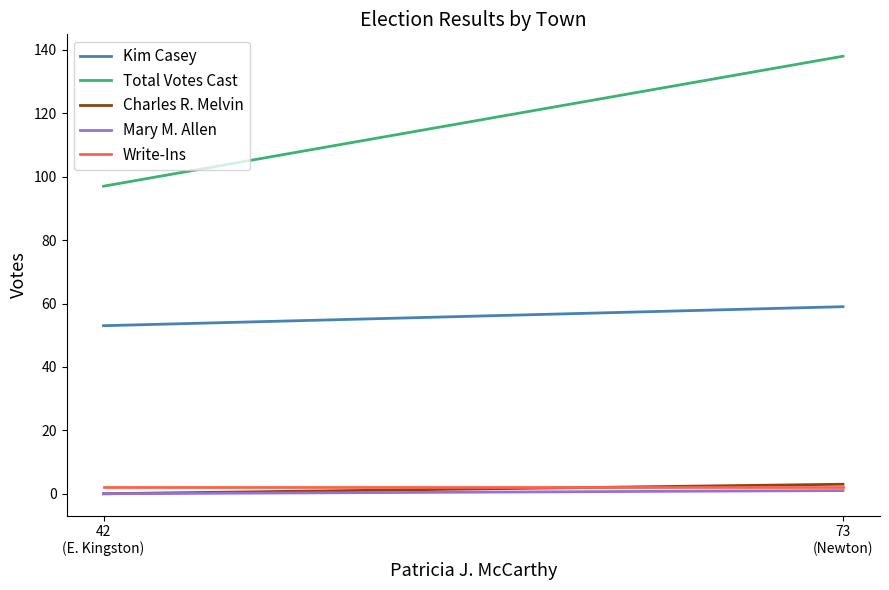

The Charles R. Melvin series shows 3 at 73
(Newton). True or false?

True